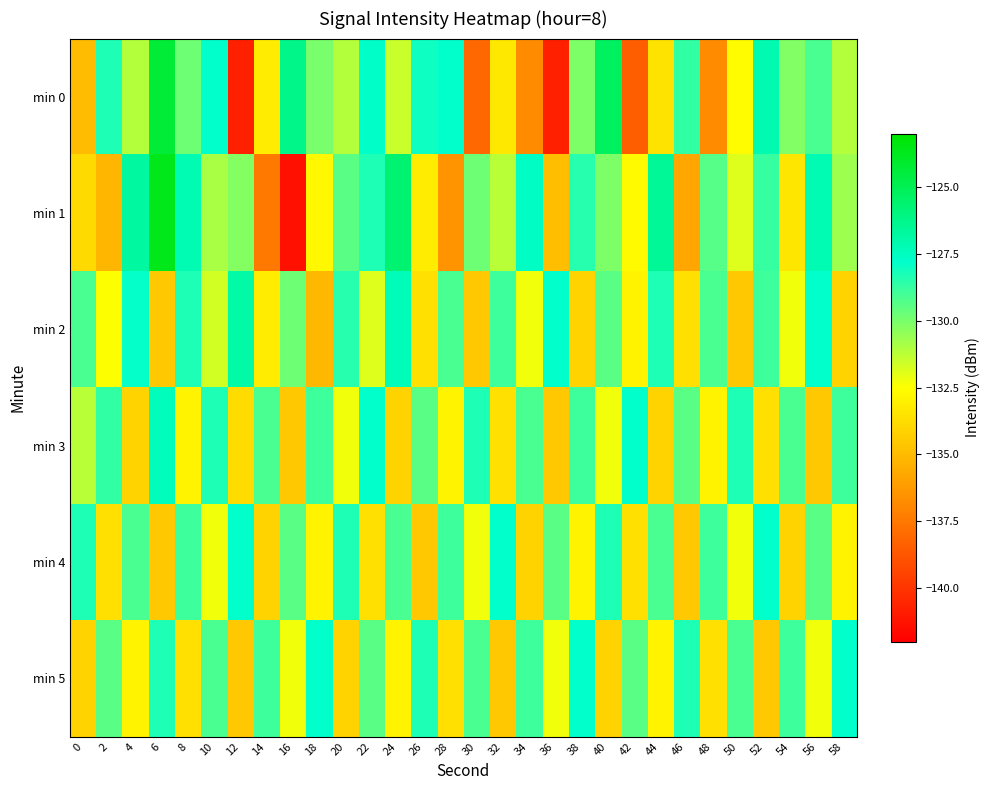

Reading right to left, list all the values displayed in this chart.

min 0: 58=-131.1	56=-129.1	54=-130.2	52=-127.1	50=-132.6	48=-136.7	46=-128.7	44=-133.5	42=-138.5	40=-125.2	38=-130.1	36=-140.7	34=-136.8	32=-133.4	30=-138.1	28=-127.8	26=-128.0	24=-131.5	22=-127.7	20=-131.1	18=-130.0	16=-126.2	14=-133.2	12=-140.7	10=-127.8	8=-129.8	6=-124.3	4=-131.2	2=-128.3	0=-135.0
min 1: 58=-130.7	56=-127.2	54=-133.4	52=-128.8	50=-131.9	48=-129.3	46=-135.8	44=-126.5	42=-132.7	40=-130.1	38=-128.4	36=-134.9	34=-127.6	32=-131.2	30=-129.8	28=-136.4	26=-133.2	24=-125.7	22=-128.3	20=-129.4	18=-132.8	16=-141.4	14=-137.5	12=-130.3	10=-130.9	8=-127.2	6=-123.6	4=-126.7	2=-135.2	0=-133.9
min 2: 58=-134.1	56=-127.8	54=-132.2	52=-128.9	50=-134.6	48=-129.1	46=-133.7	44=-128.3	42=-132.9	40=-129.4	38=-134.1	36=-127.8	34=-132.2	32=-128.9	30=-134.6	28=-129.1	26=-133.7	24=-127.3	22=-131.9	20=-128.4	18=-135.1	16=-129.8	14=-133.2	12=-126.9	10=-131.7	8=-128.3	6=-134.6	4=-127.9	2=-132.4	0=-129.1
min 3: 58=-128.9	56=-134.6	54=-129.1	52=-133.7	50=-128.3	48=-132.9	46=-129.4	44=-134.1	42=-127.8	40=-132.2	38=-128.9	36=-134.6	34=-129.1	32=-133.7	30=-128.3	28=-132.9	26=-129.4	24=-134.1	22=-127.8	20=-132.2	18=-128.9	16=-134.6	14=-129.1	12=-133.8	10=-128.3	8=-132.9	6=-127.5	4=-134.1	2=-128.7	0=-131.2
min 4: 58=-132.9	56=-129.4	54=-134.1	52=-127.8	50=-132.2	48=-128.9	46=-134.6	44=-129.1	42=-133.7	40=-128.3	38=-132.9	36=-129.4	34=-134.1	32=-127.8	30=-132.2	28=-128.9	26=-134.6	24=-129.1	22=-133.7	20=-128.3	18=-132.9	16=-129.4	14=-134.1	12=-127.8	10=-132.2	8=-128.9	6=-134.6	4=-129.1	2=-133.7	0=-128.3
min 5: 58=-127.8	56=-132.2	54=-128.9	52=-134.6	50=-129.1	48=-133.7	46=-128.3	44=-132.9	42=-129.4	40=-134.1	38=-127.8	36=-132.2	34=-128.9	32=-134.6	30=-129.1	28=-133.7	26=-128.3	24=-132.9	22=-129.4	20=-134.1	18=-127.8	16=-132.2	14=-128.9	12=-134.6	10=-129.1	8=-133.7	6=-128.3	4=-132.9	2=-129.4	0=-134.1